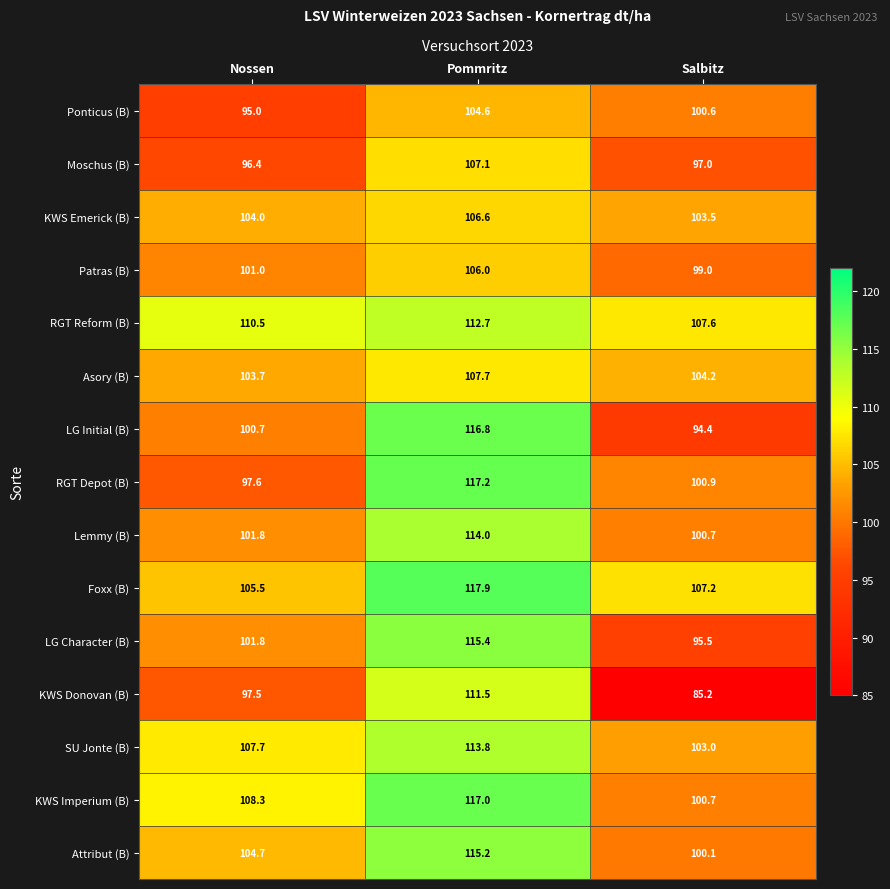

At which category does the chart reach its peak across all series?

Pommritz